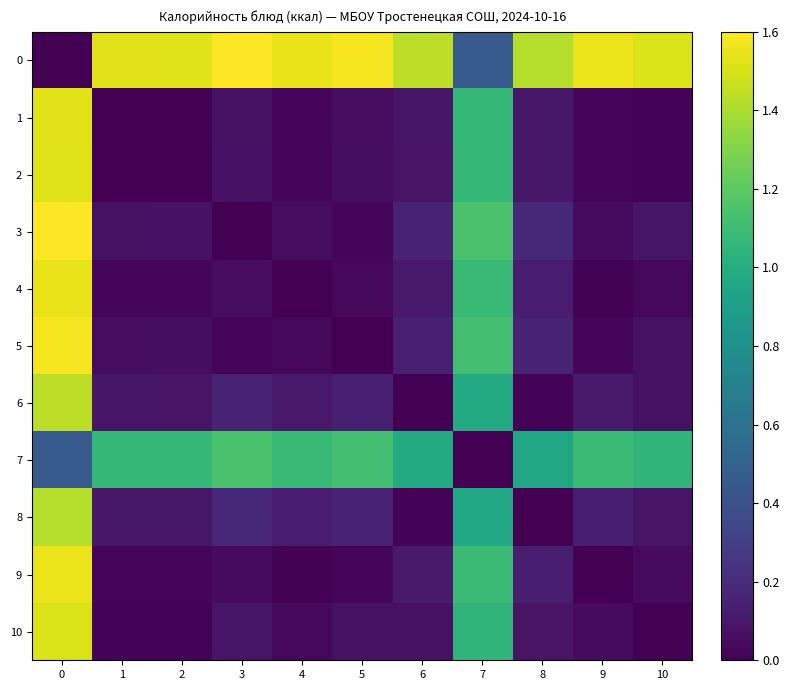

How many distinct data groups are displayed?

11